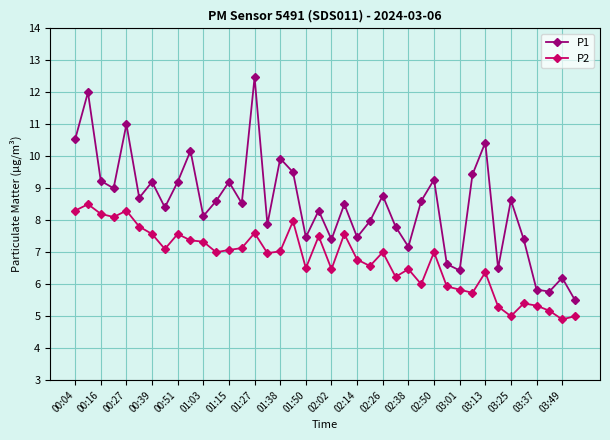

List the series in order of their overall mean, lowest first.

P2, P1